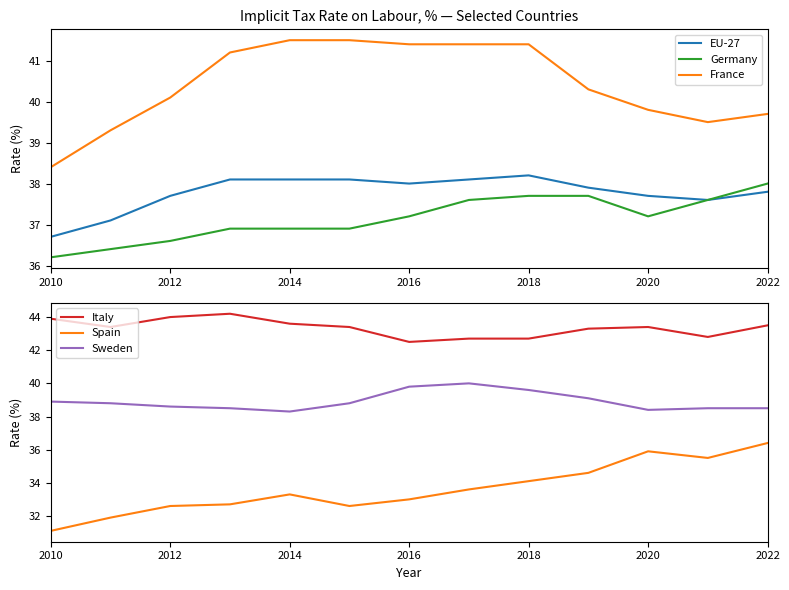

True or false: France and Italy intersect in this chart.

False